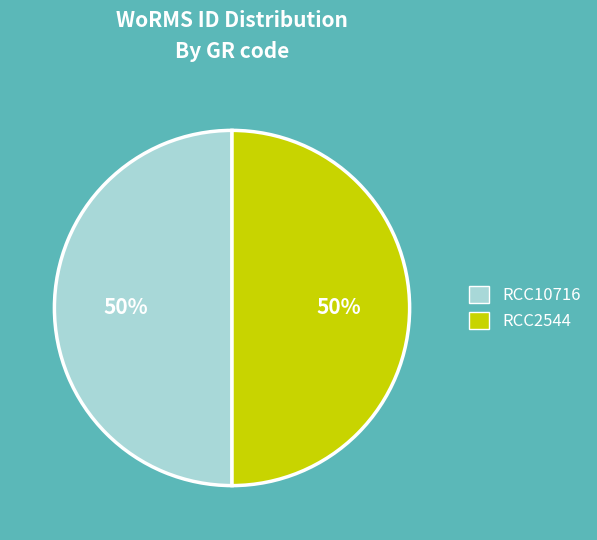

To the nearest percent, what portion does RCC2544 represent?

50%